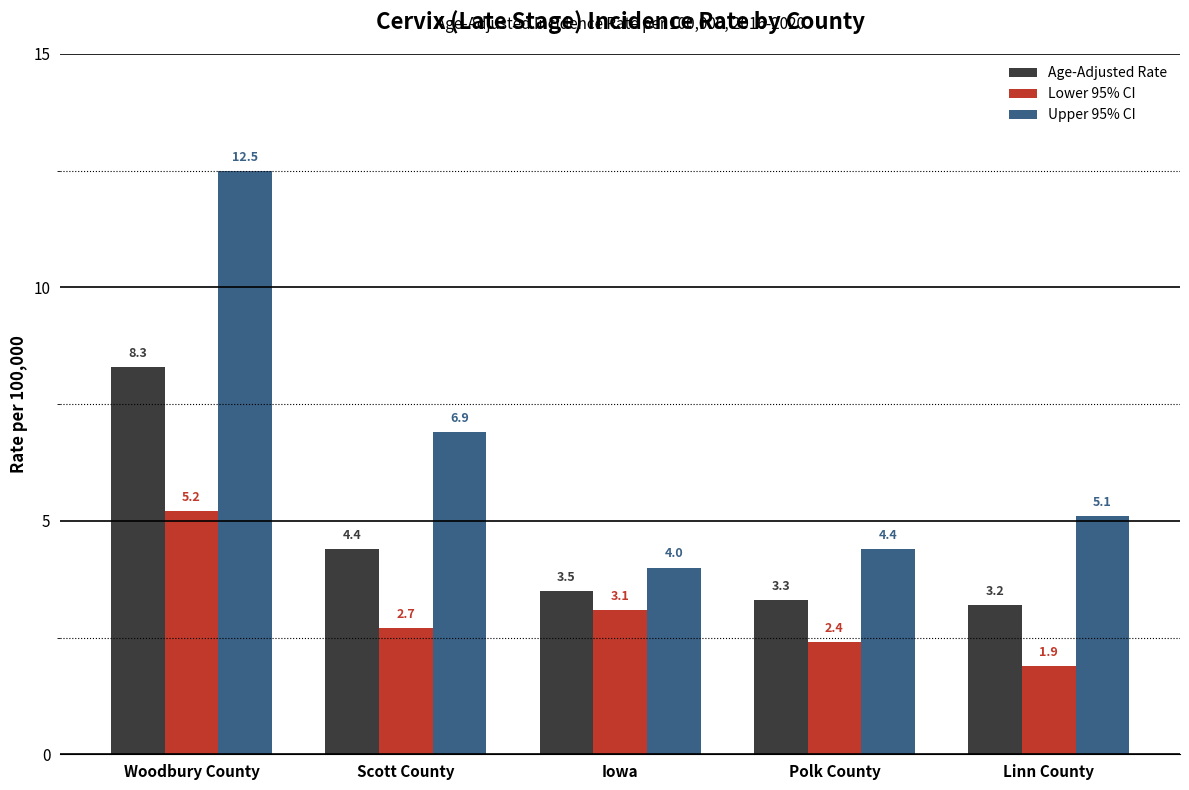

Which category has the lowest value across all series?

Linn County